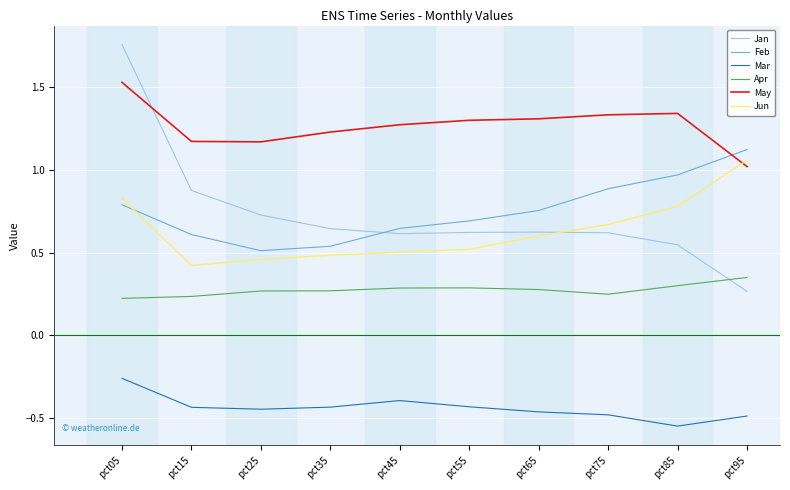

What is the spread (max minus min) of values at pct05?

2.0